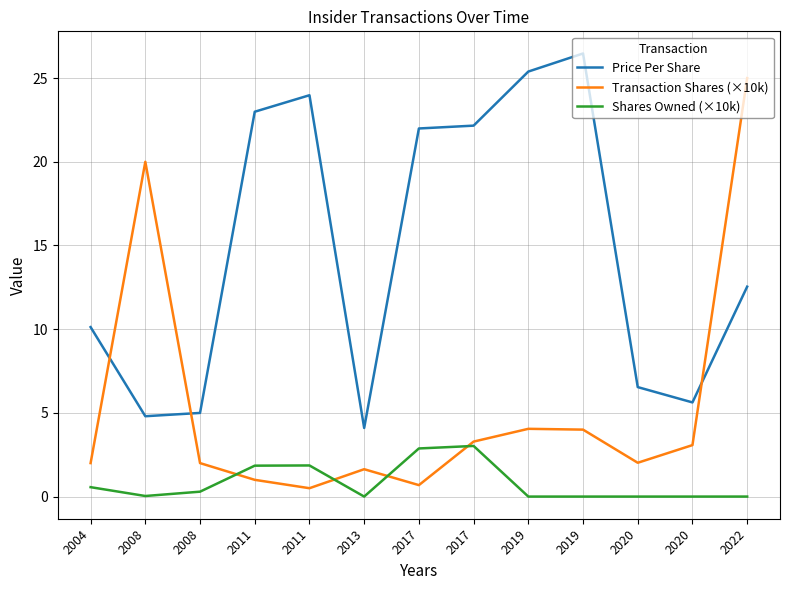

What are all the series names shown in the legend?

Price Per Share, Transaction Shares (×10k), Shares Owned (×10k)